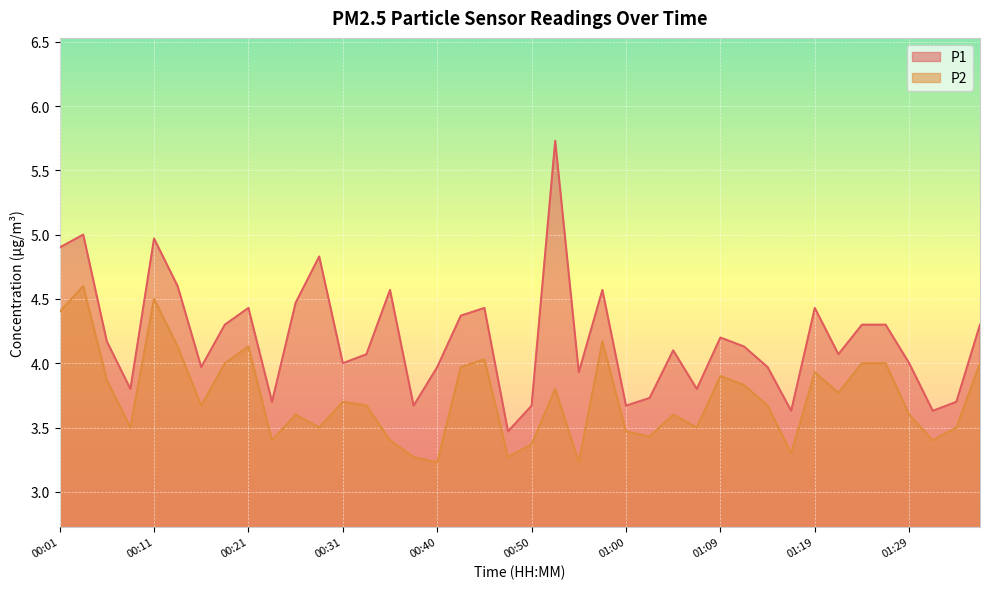

At which category does P1 reach its first local valley?

00:09